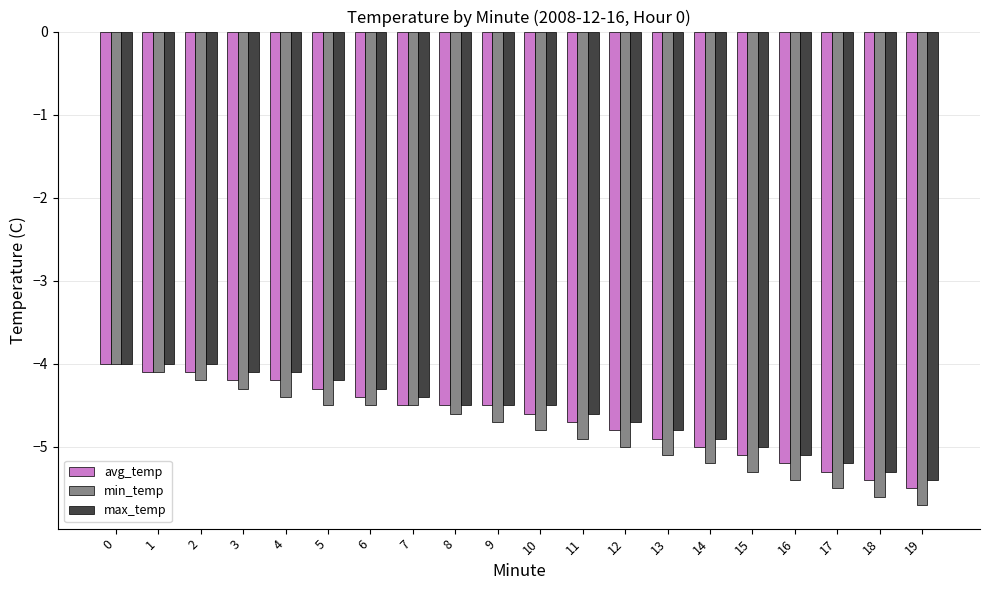

Which series has the largest range (max minus min)?

min_temp